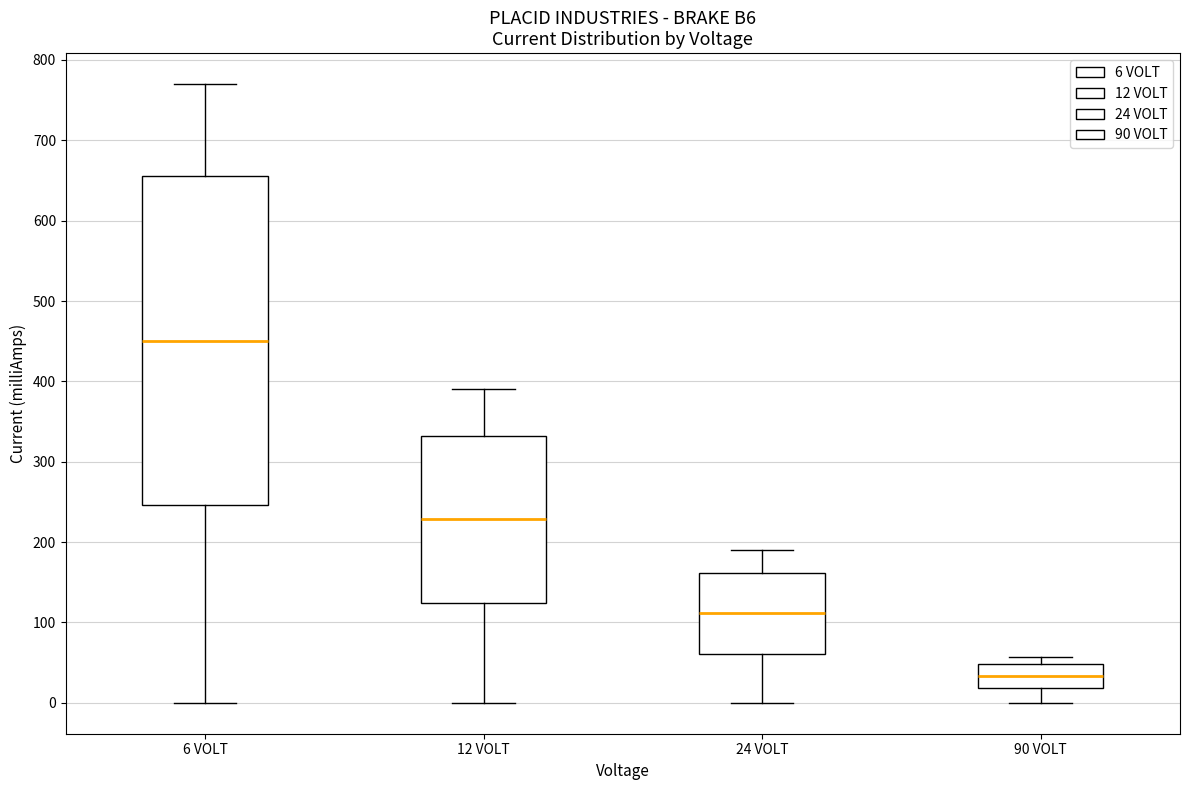

Which box has the lowest median line?

90 VOLT